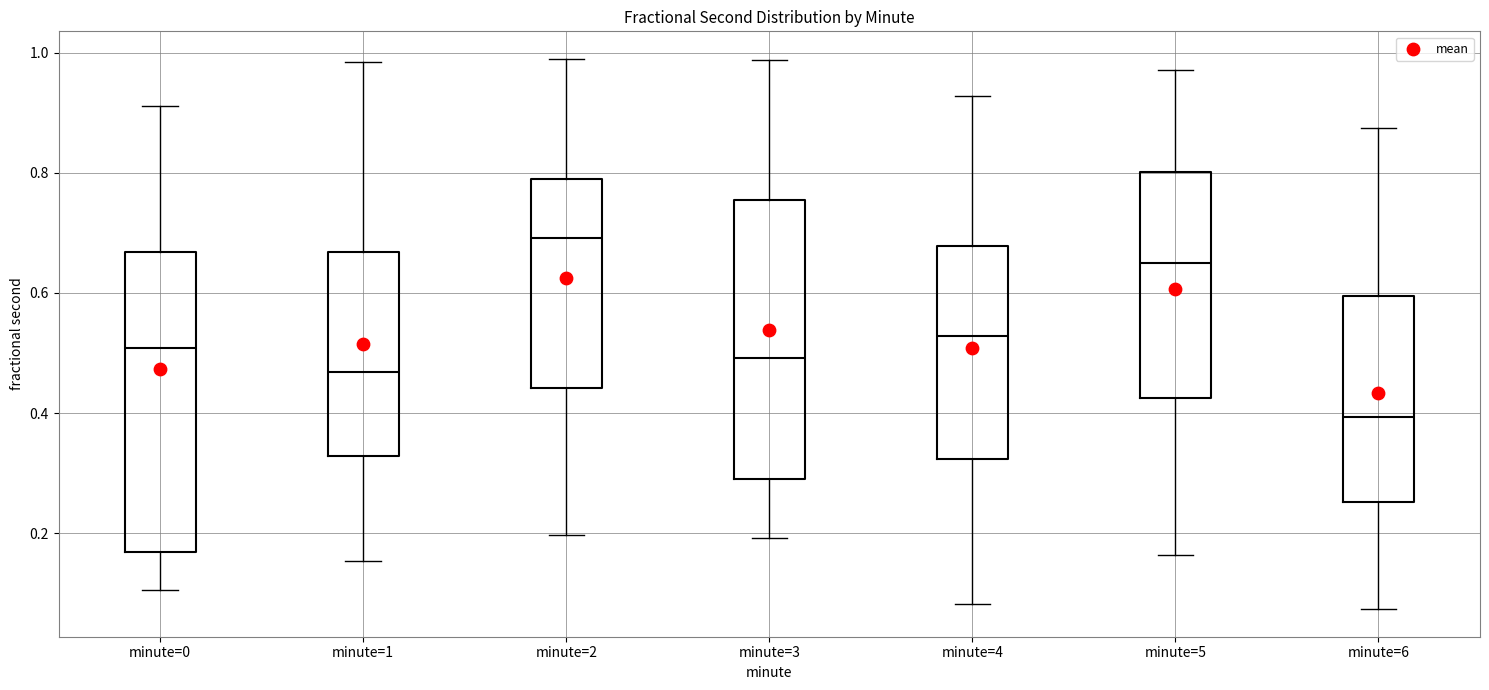

Which box is the tallest, from its lower edge to its upper edge?

minute=0